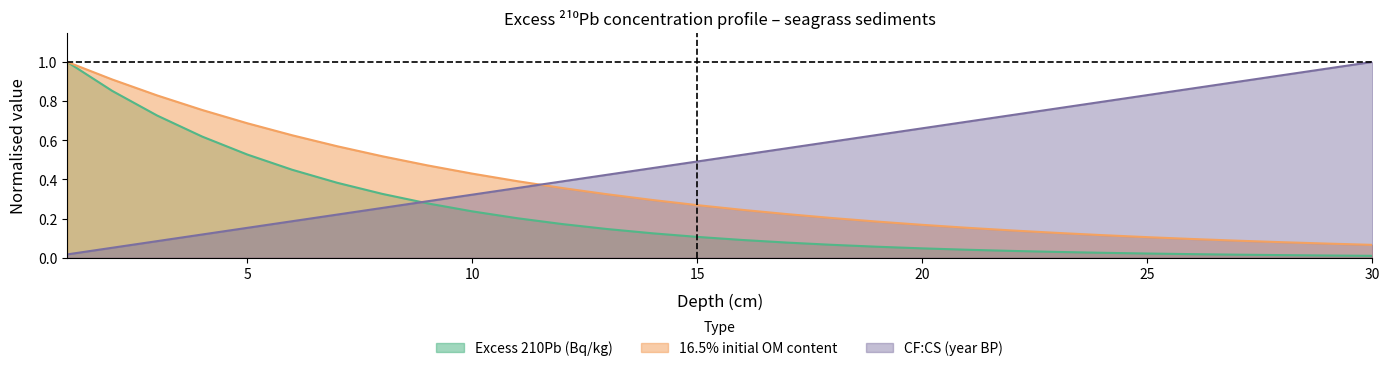

Rank the series by their average value, from lowest to highest.

Excess 210Pb (Bq/kg), 16.5% initial OM content, CF:CS (year BP)